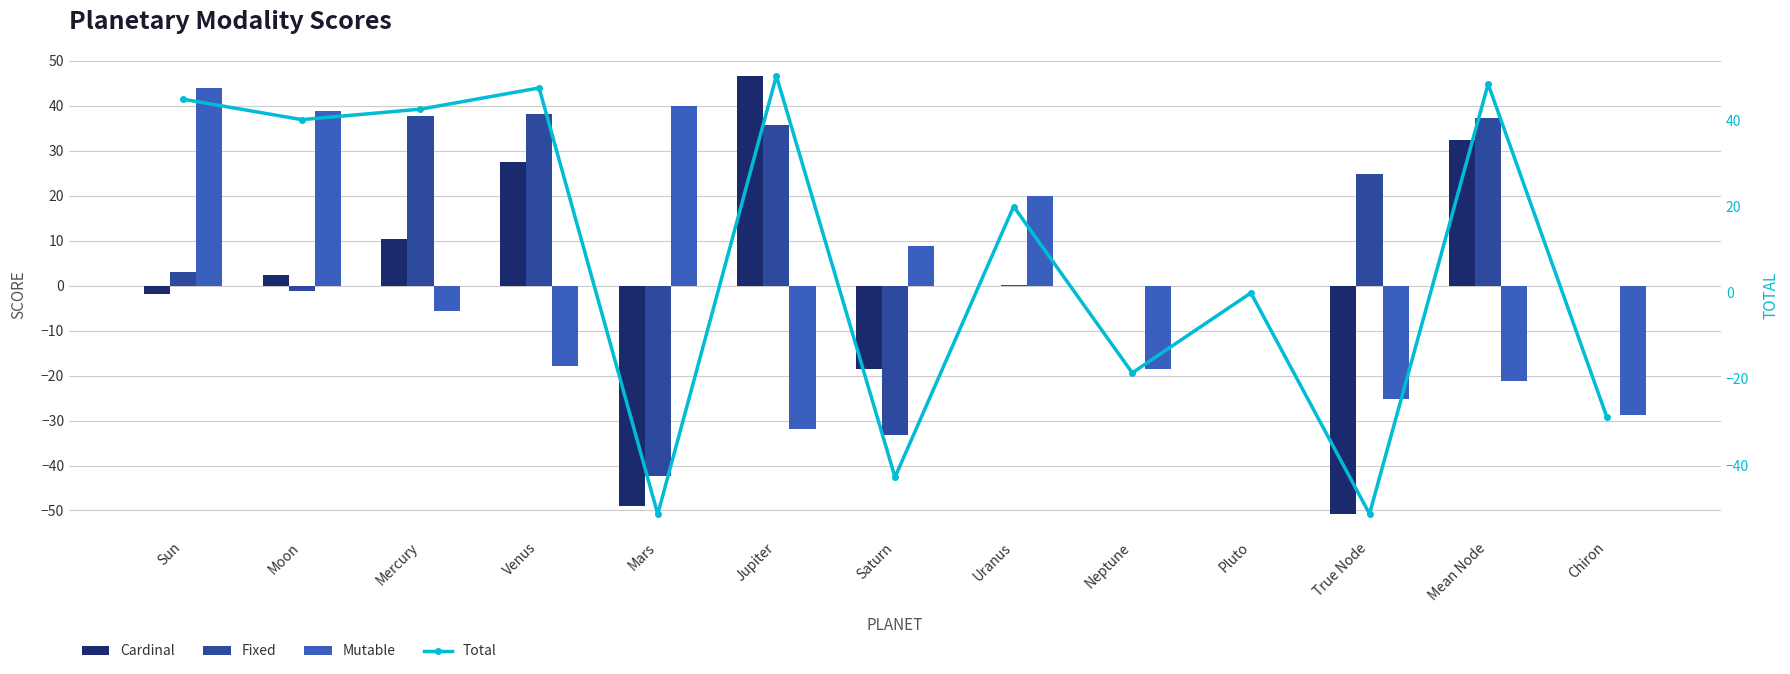

Which category has the lowest value across all series?

Mars